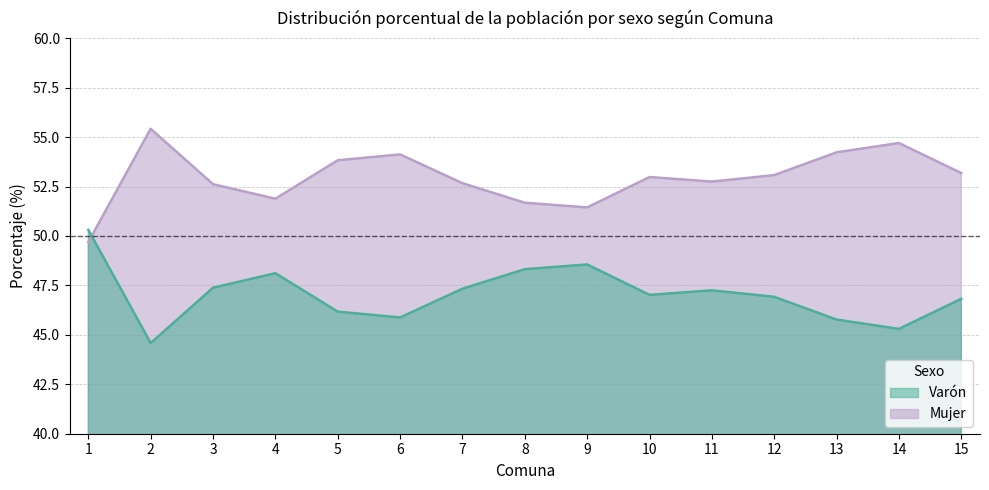

In Mujer, how many points are higher than both neighbors (excluding endpoints)?

3